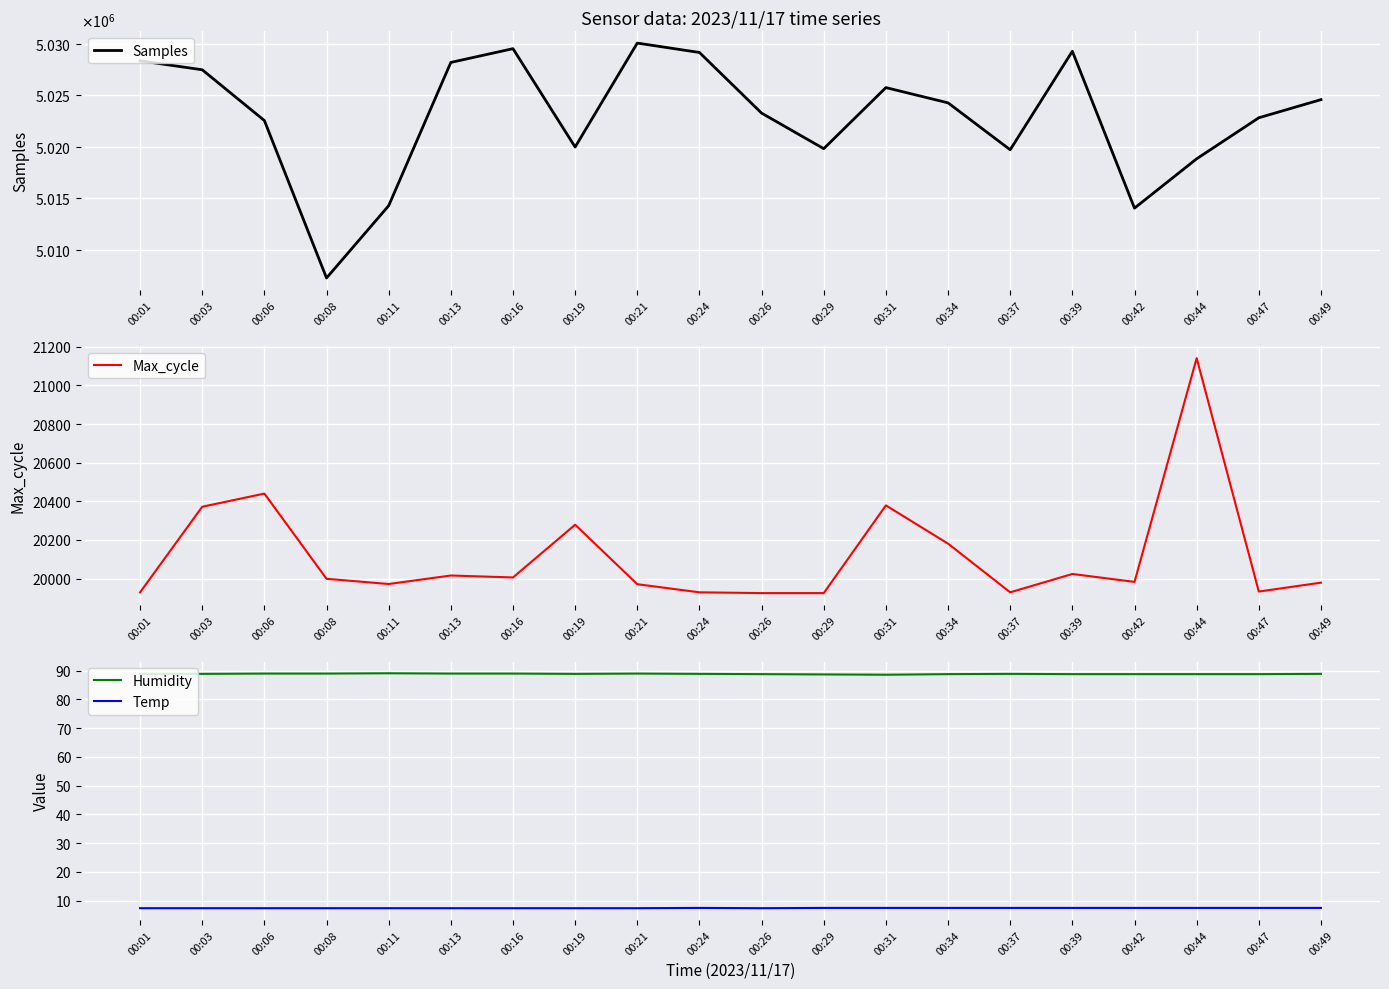

What are all the series names shown in the legend?

Samples, Max_cycle, Humidity, Temp